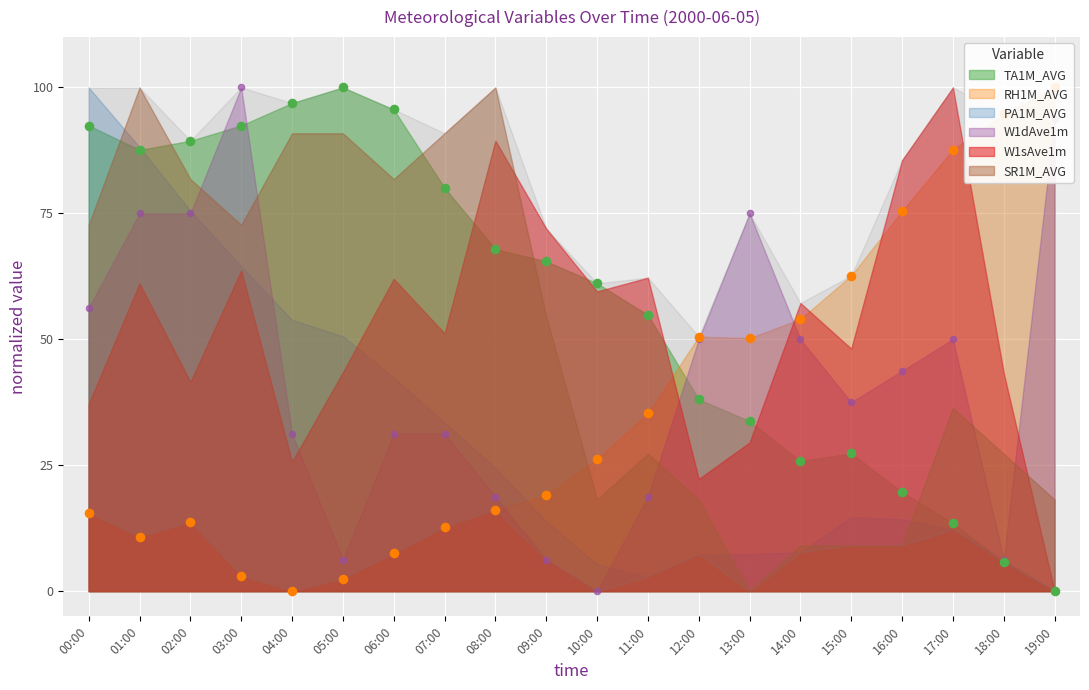

Which series has the largest total across all categories?

TA1M_AVG